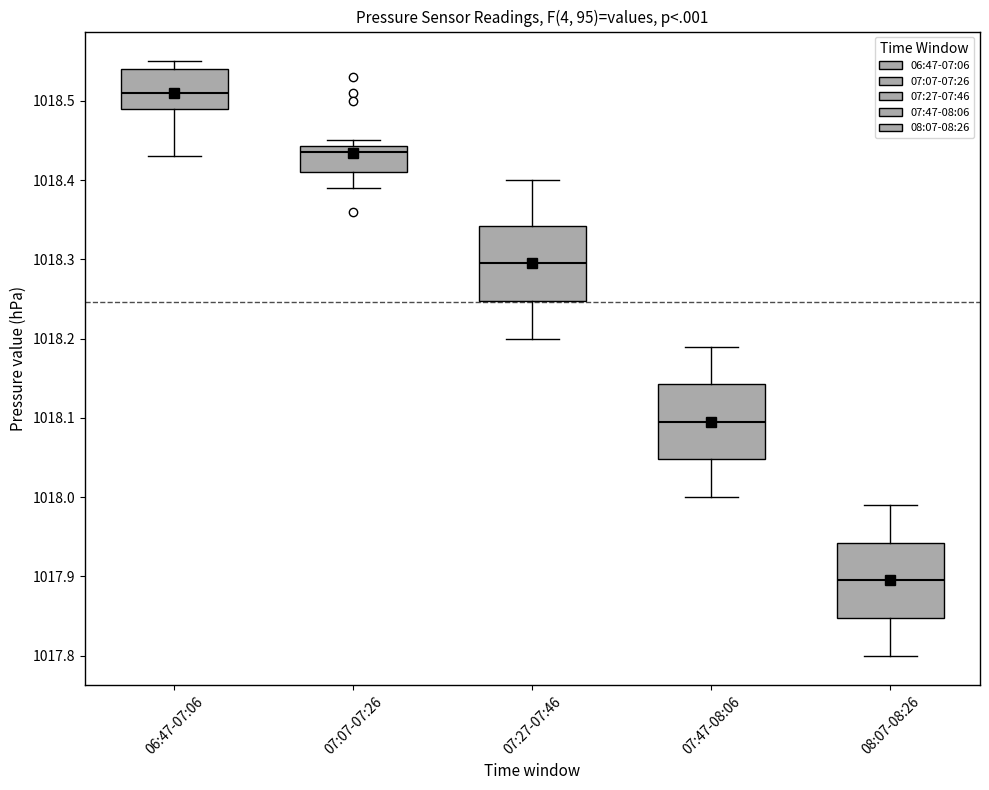

Which box's median line is the highest?

06:47-07:06